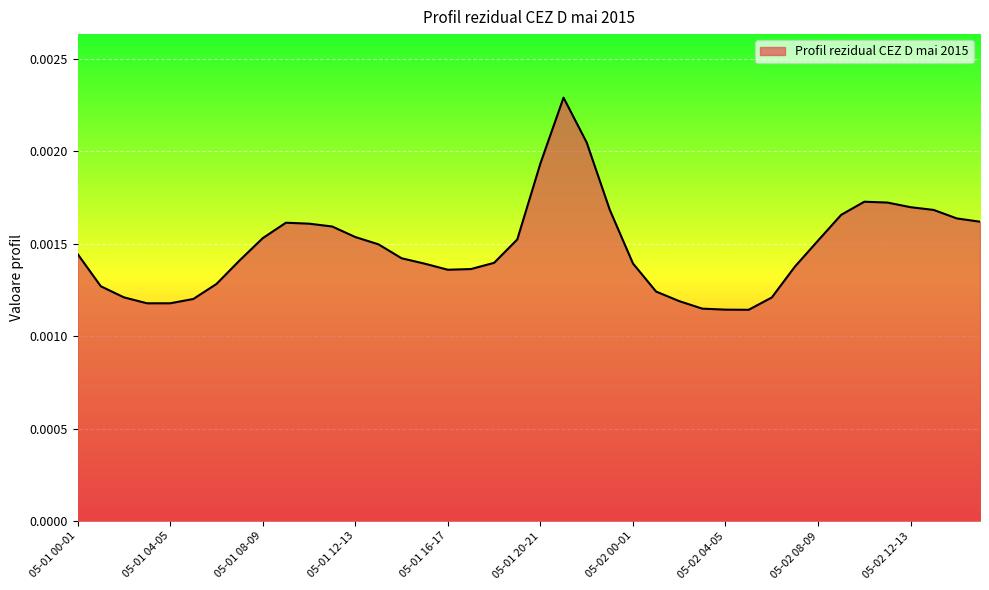

Does the chart have visible grid lines?

Yes